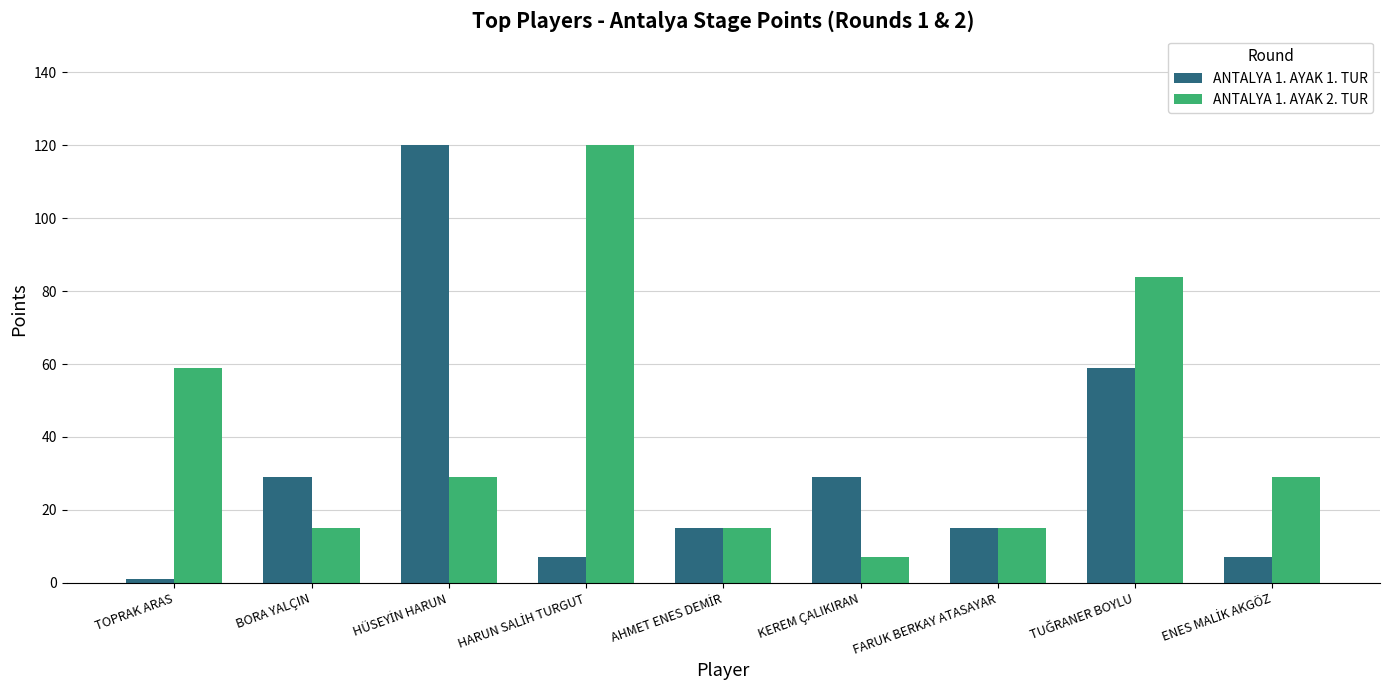

What is the spread (max minus min) of values at BORA YALÇIN?

14